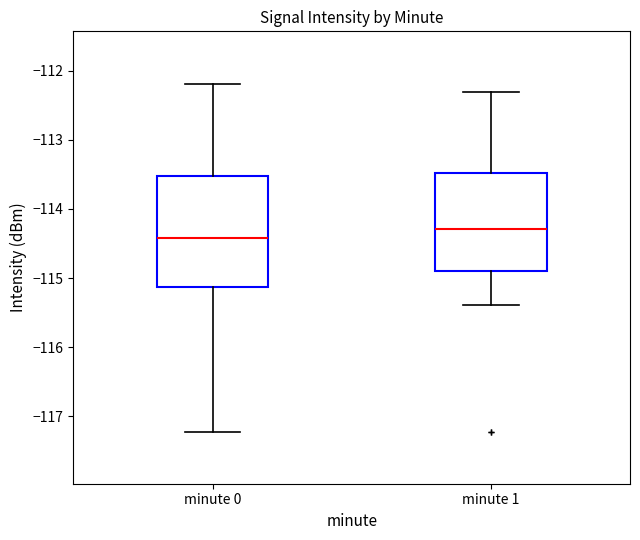

Reading left to right, transcribe this box plot: for each box, give where its median line is, the range the box spans, and where its two whiskers end, as read against the y-axis. The values are not printed on the chart, so give them approximately, as read against the axis.

minute 0: median -114.4, box -115.1 to -113.5, whiskers -117.2 to -112.2
minute 1: median -114.3, box -114.9 to -113.5, whiskers -115.4 to -112.3